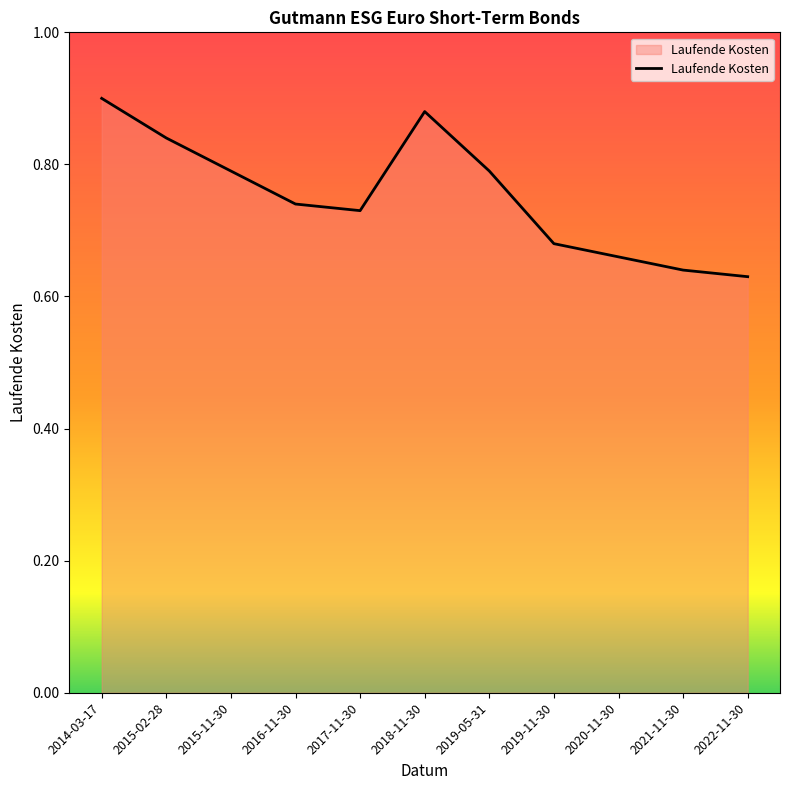

Which has a higher value, 2021-11-30 or 2014-03-17?

2014-03-17